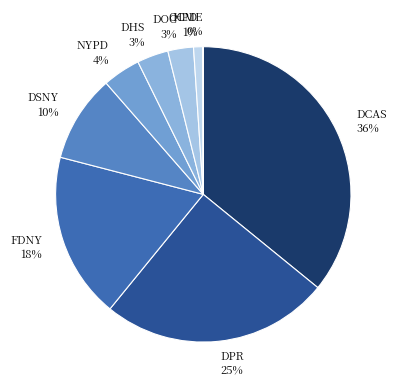

To the nearest percent, what is the average slice percentage?

11%